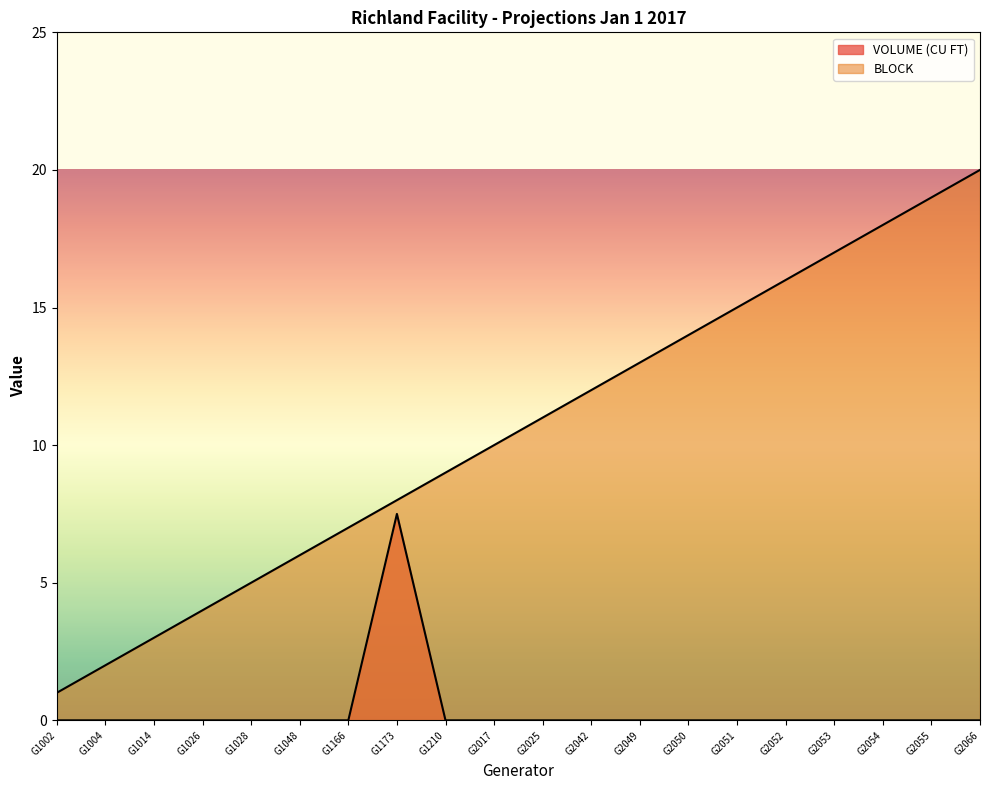

The VOLUME (CU FT) series shows 0.0 at G2049. True or false?

True